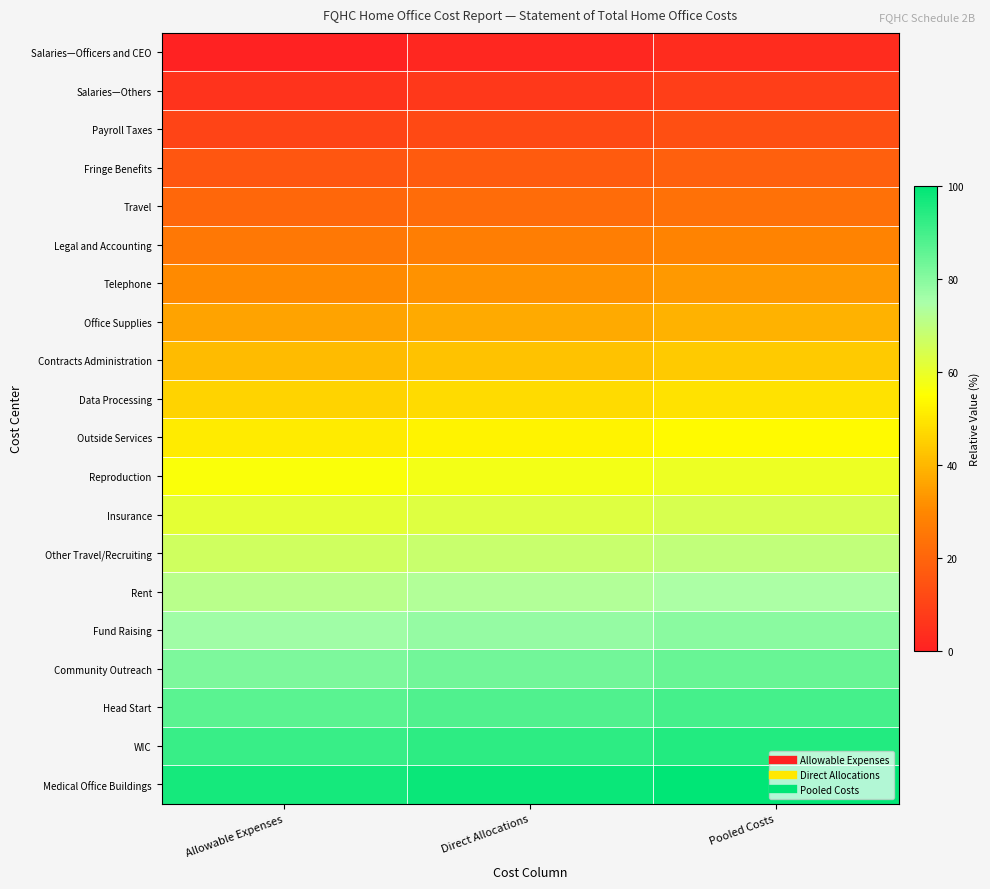

Which series has the largest total across all categories?

Medical Office Buildings